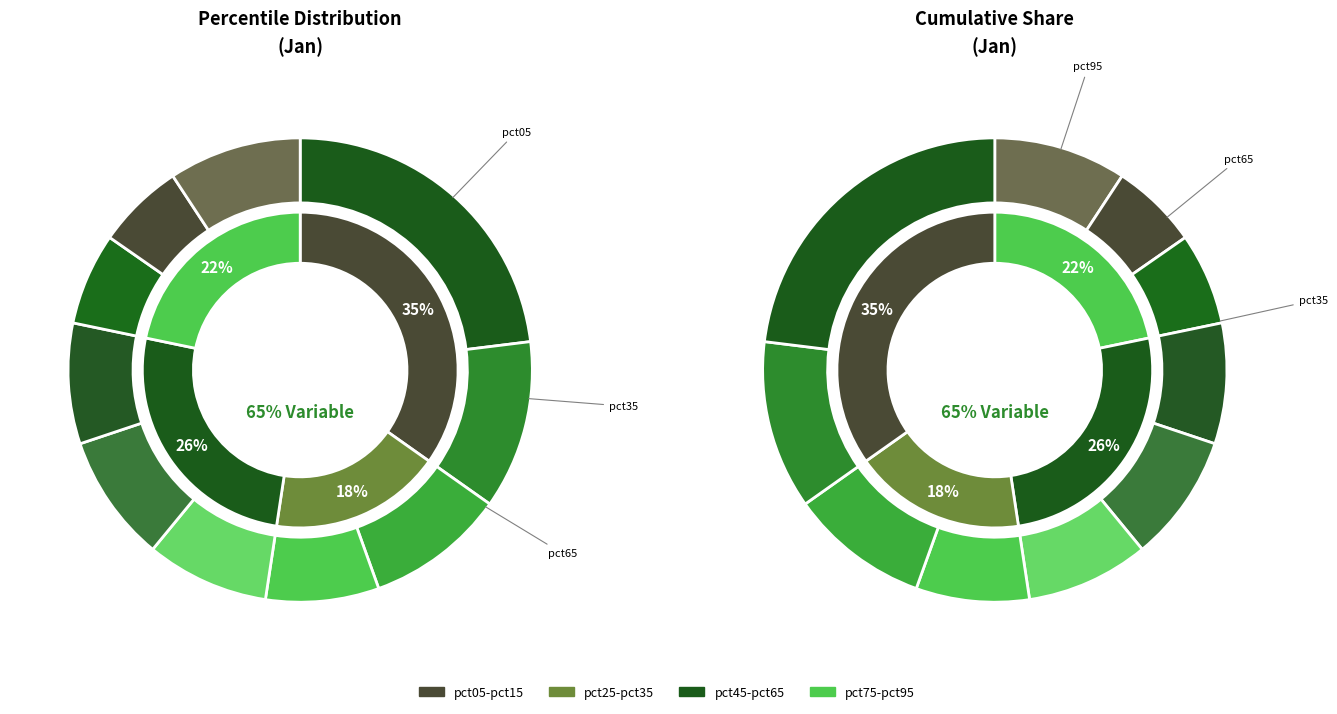

Is the sum of pct55 and pct15 greater than half?

No